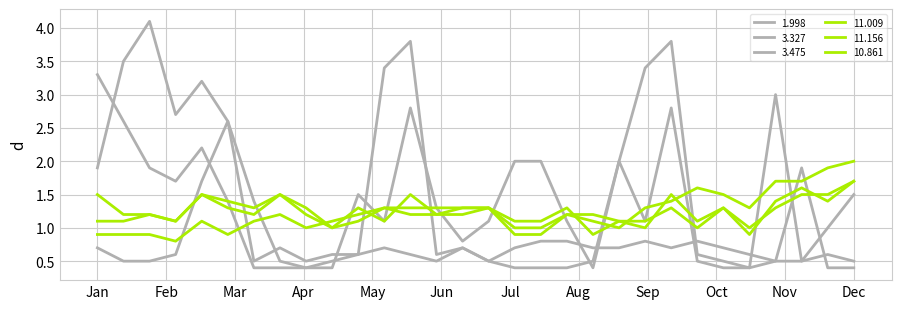

Does the chart display data point markers on the line(s)?

No